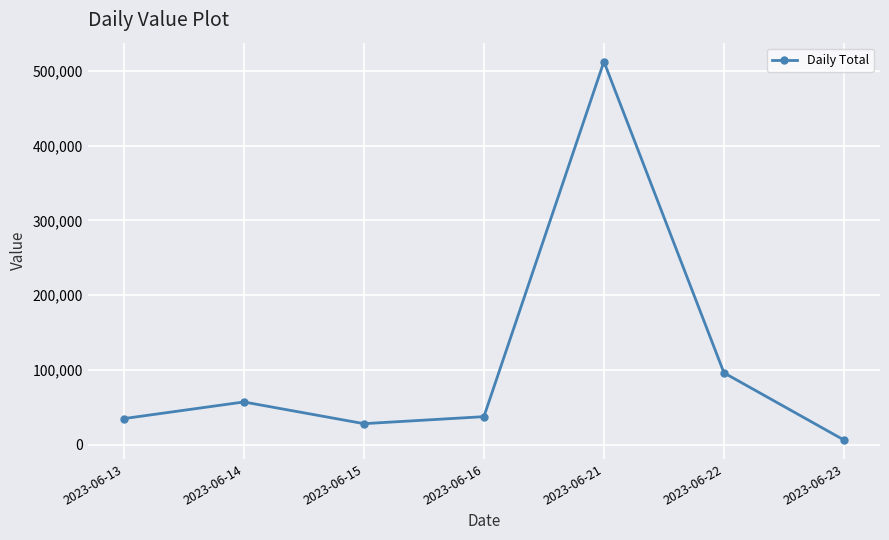

At which category does the chart reach its peak across all series?

2023-06-21